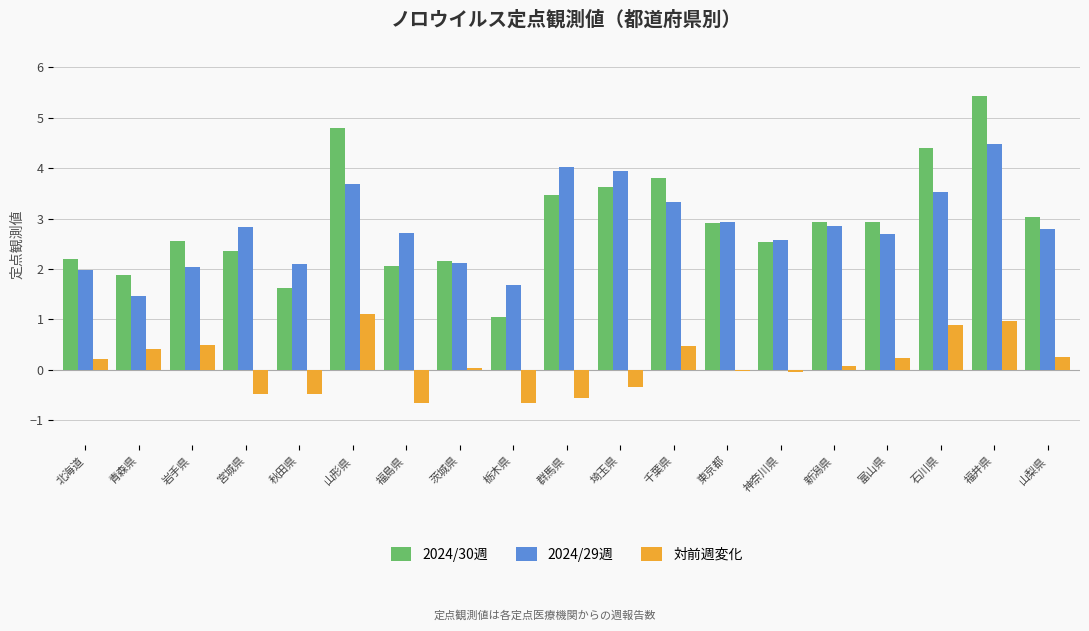

What is the spread (max minus min) of values at 石川県?

3.5